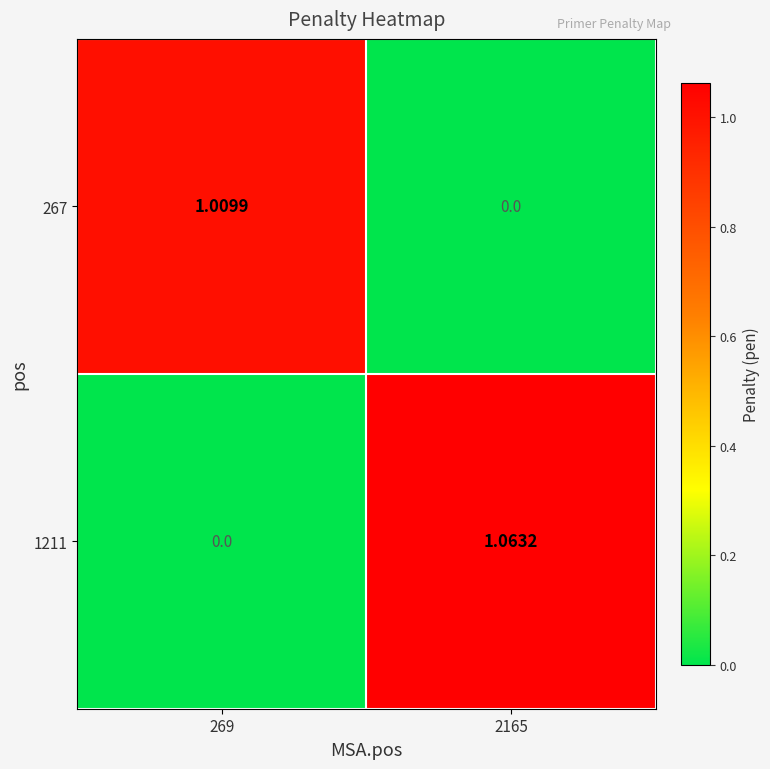

What is the greatest value displayed?

1.1